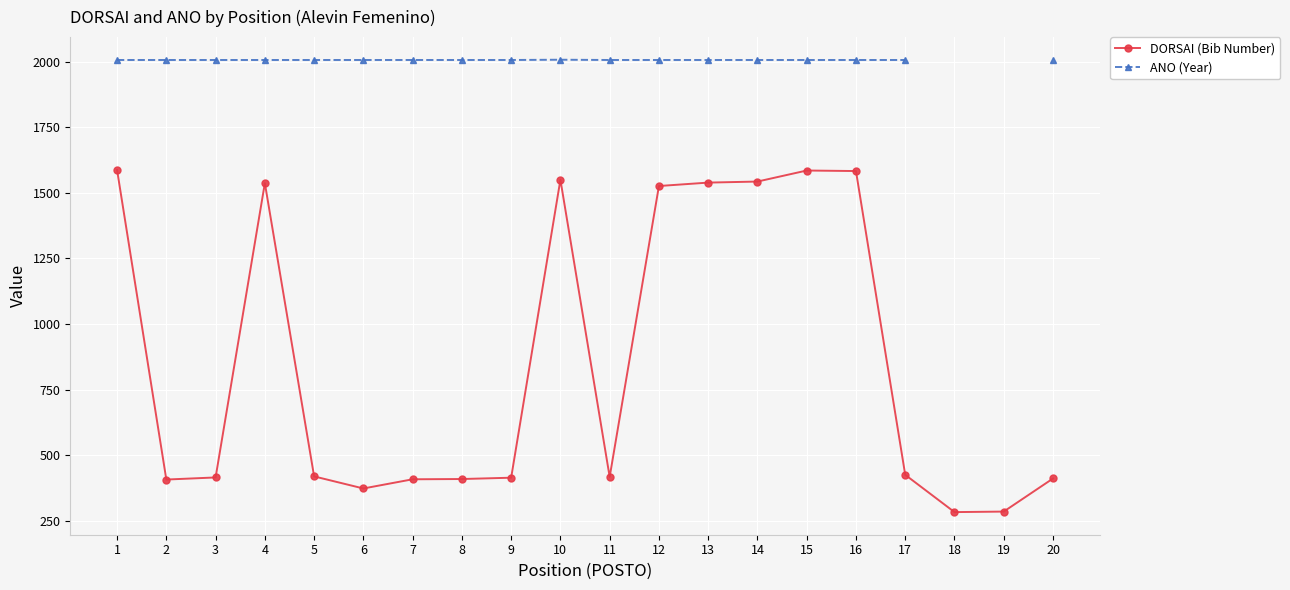

Where is the first local maximum for ANO (Year)?

10